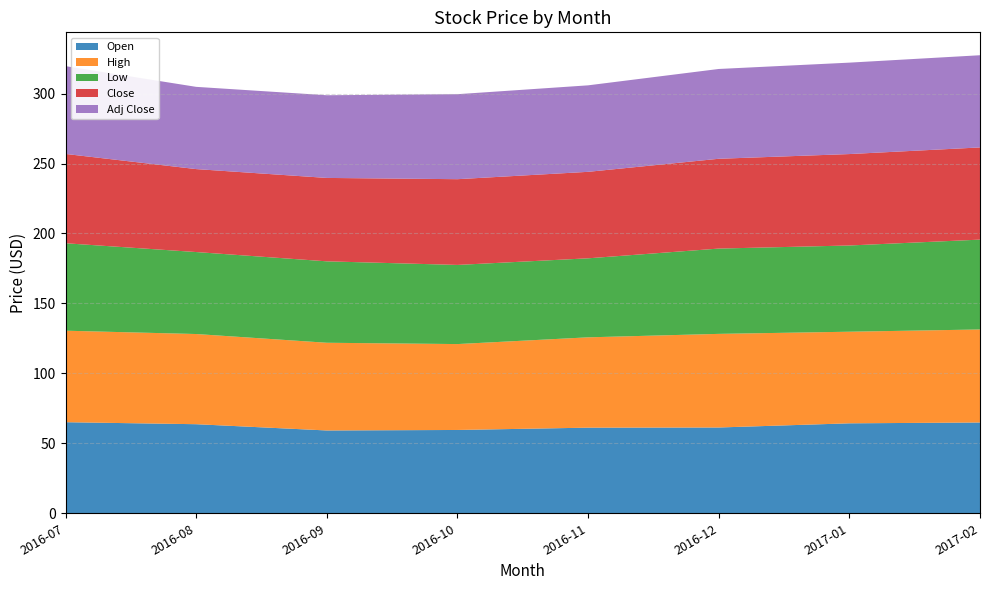

Reading left to right, list all the values displayed in this chart.

Open: 65.1	63.7	59.2	59.5	61.2	61.3	64.3	64.9
High: 65.4	64.5	62.7	61.4	64.6	66.9	65.5	66.5
Low: 62.5	58.6	58.2	56.6	56.5	61.0	61.6	64.2
Close: 63.8	59.3	59.6	61.3	61.8	64.2	65.3	65.9
Adj Close: 62.8	58.8	59.1	60.8	61.8	64.2	65.3	65.9